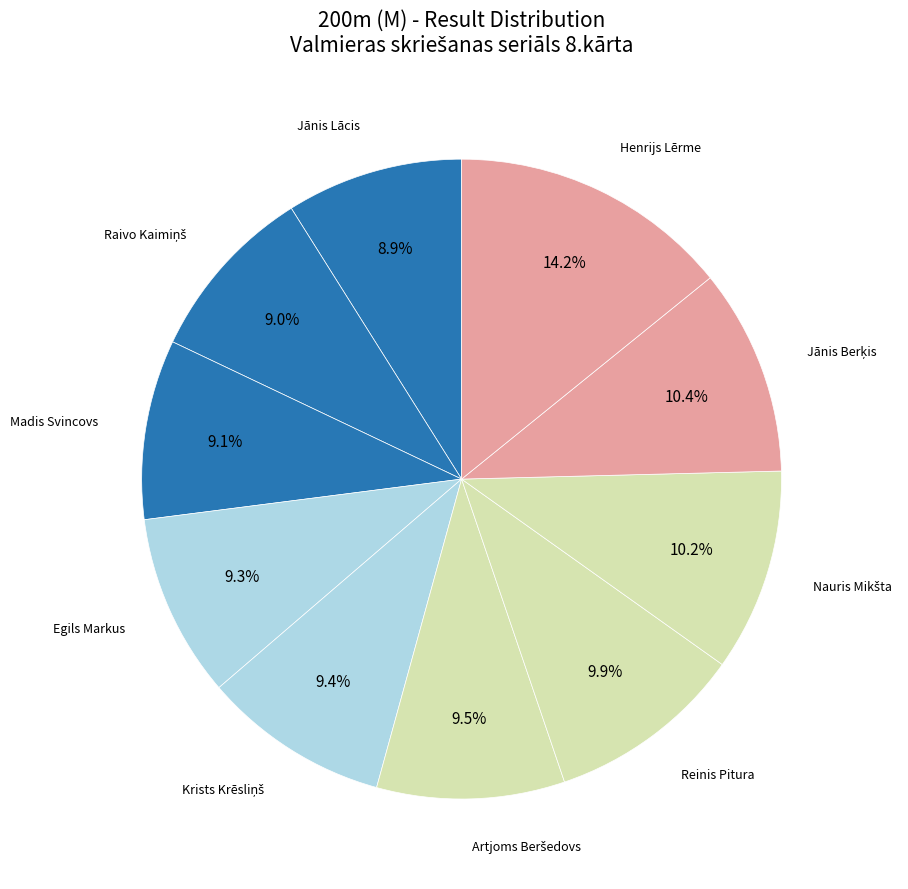

Count the number of slices in the pie.

10